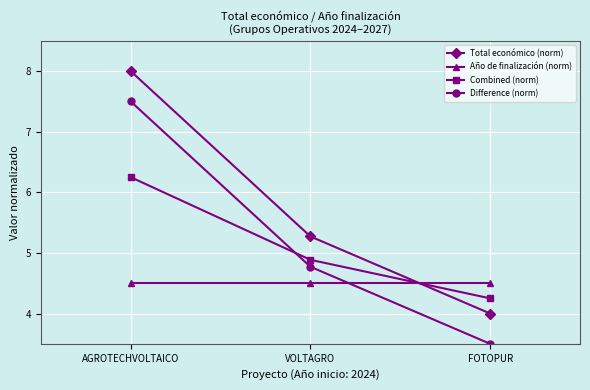

Read the Año de finalización (norm) value at AGROTECHVOLTAICO.

4.5